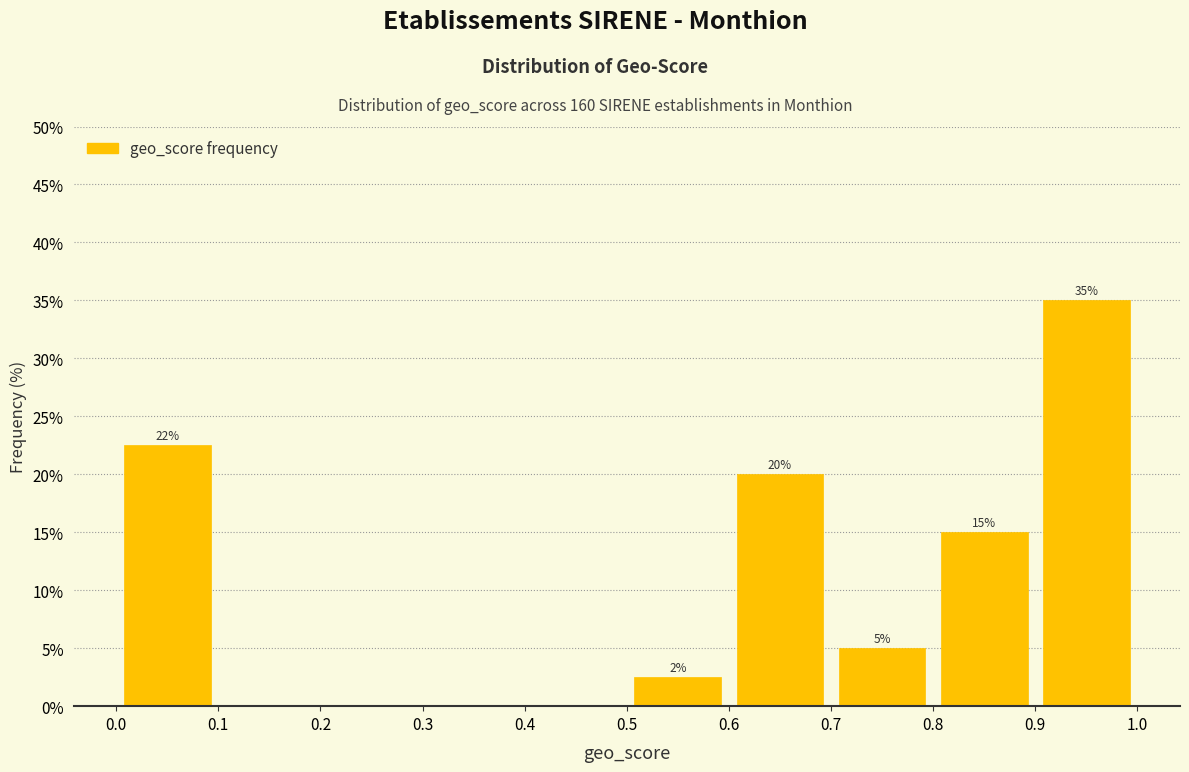

Over which range of the x-axis is the bar tallest?

0.9 to 1.0